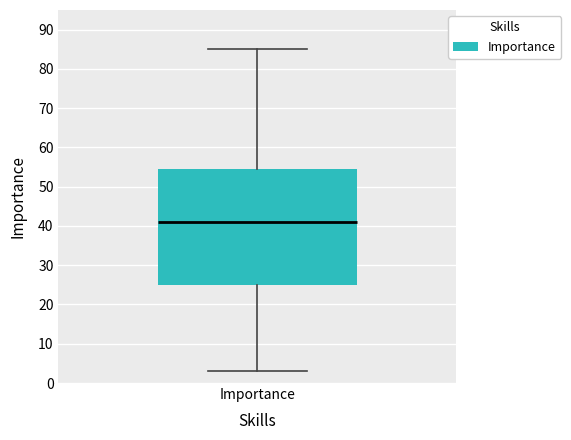

Read this box plot against the y-axis: the position of the median line, the range covered by the box, and the ends of both whiskers. The values are not printed on the chart, so give them approximately, as read against the axis.

median 41, box 25 to 55, whiskers 3 to 85